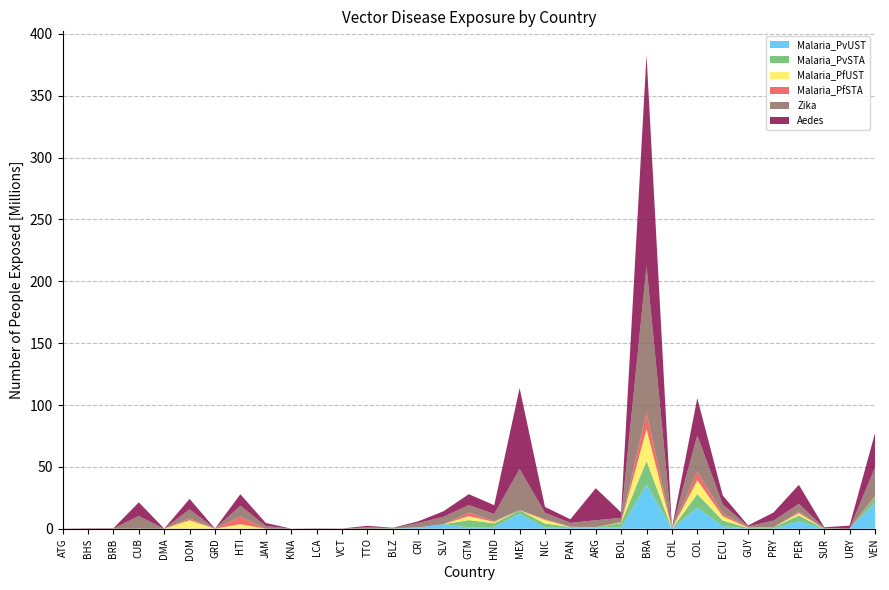

Reading right to left, list all the values displayed in this chart.

Malaria_PvUST: 20932385	0	0	5914417	140892	89603	2223346	16972971	0	35769854	1051564	959757	739735	863842	12081448	1478242	1052560	3641309	960518	707	0	0	0	0	0	0	0	0	0	0	0	0	0
Malaria_PvSTA: 4801190	0	45343	4831830	964026	601292	4414842	11036444	0	18972279	3496923	410584	695389	3340682	2954141	2919837	5913410	16960	119999	255081	0	0	0	0	0	0	0	0	0	0	0	0	0
Malaria_PfUST: 74	0	0	1844994	5	89603	3508830	11157643	0	25762562	396284	0	31127	2836083	0	1088378	3188015	16960	6	0	0	0	0	0	0	3666676	0	6871603	0	0	0	0	0
Malaria_PfSTA: 1187249	0	45343	1207839	0	601257	2171078	6947463	0	13291705	382680	0	101179	737172	2187	653864	2901147	0	10	876	0	0	0	0	0	6191885	0	1482941	0	0	0	0	0
Zika: 22567551	110518	539669	6365488	5396645	541995	7308385	29298543	0	118610503	3472489	5497032	3131023	5123408	33279522	5728095	6072736	5955799	3458170	239181	1141668	44579	158035	11240	2181691	8728684	45959	7335946	40646	10301908	159633	113102	49285
Aedes: 27796955	2392945	531429	15327273	6580166	752885	7361668	30178999	563739	170530993	4423871	25894436	2920888	4704842	65401295	7123208	8815581	4482748	1369046	272417	1214668	97011	172947	23493	2508908	9294005	92327	8430628	49963	11038145	254969	276828	78505